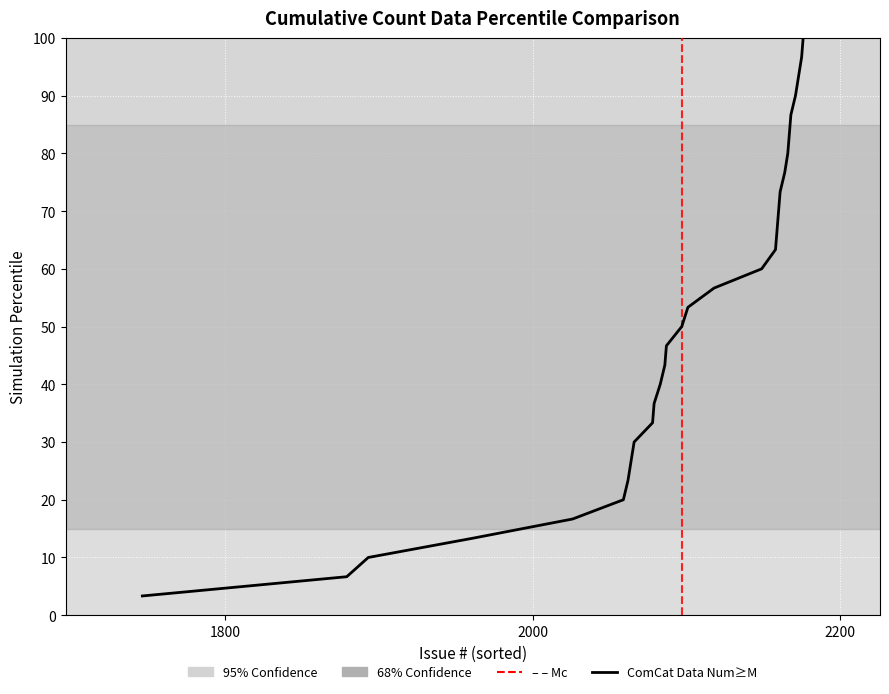

What is the smallest value displayed?

3.3